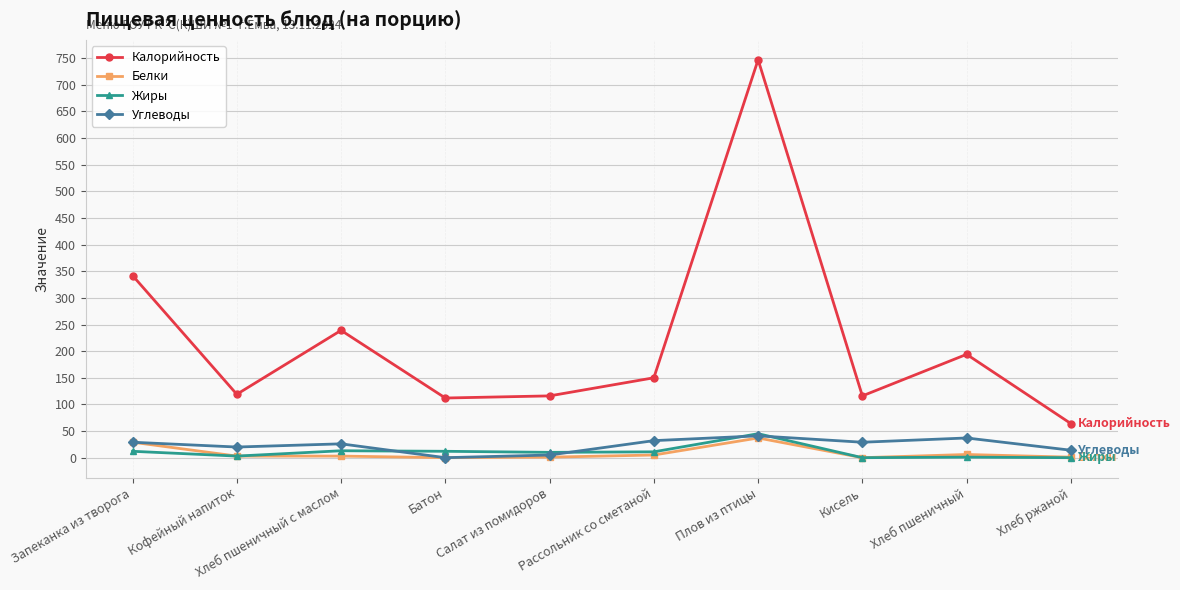

The Калорийность series shows 194 at Хлеб пшеничный. True or false?

True